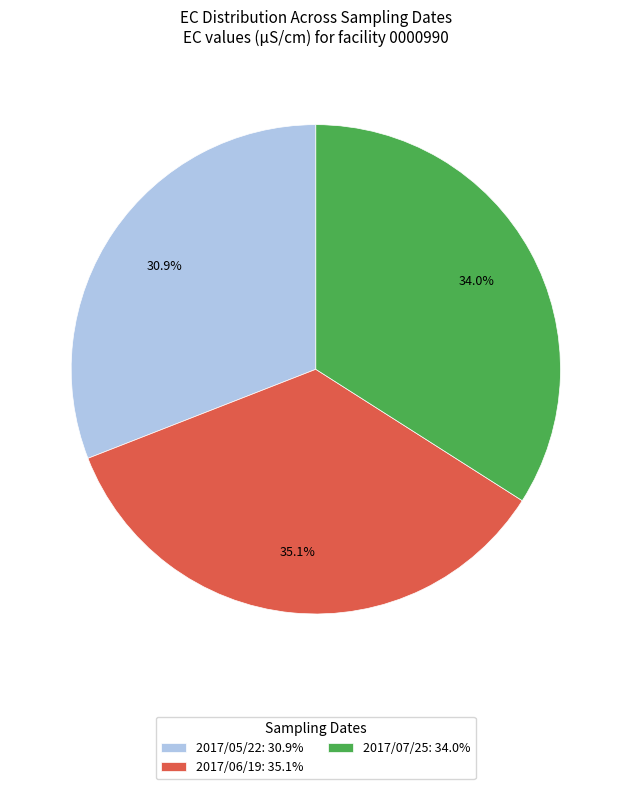

What percentage is the 2017/05/22 slice, to the nearest percent?

31%